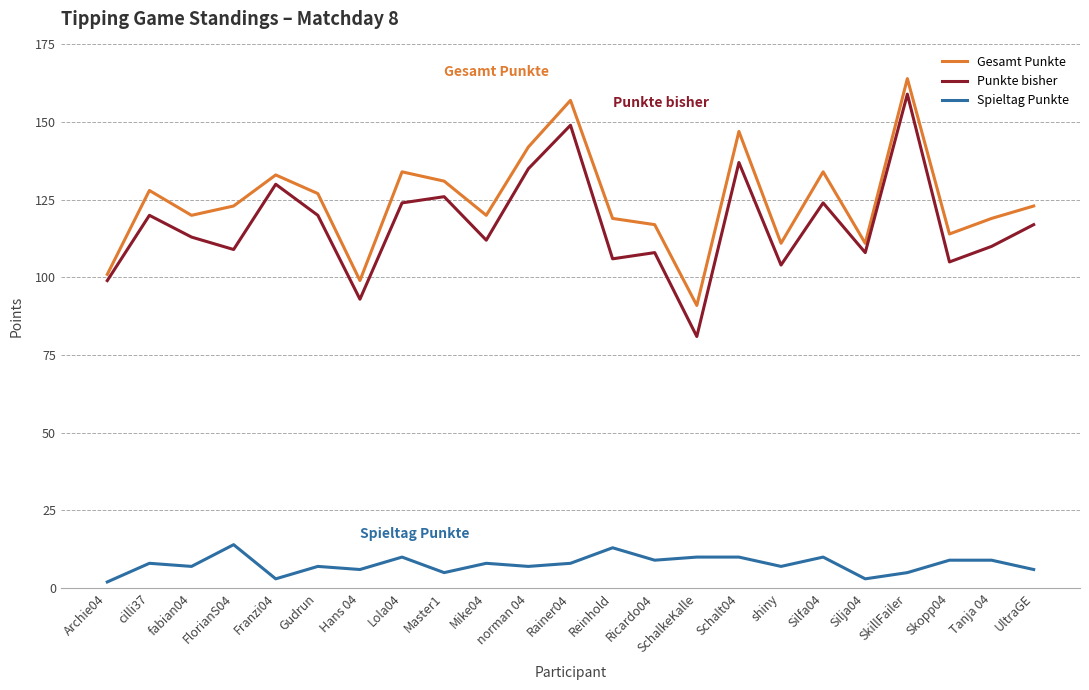

True or false: Gesamt Punkte and Punkte bisher cross at least once.

False